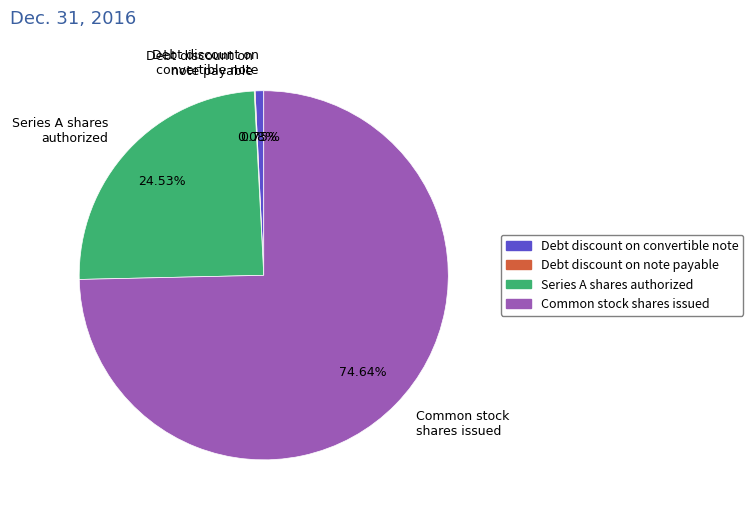

Do Series A shares authorized and Common stock shares issued together represent more than half of the pie?

Yes